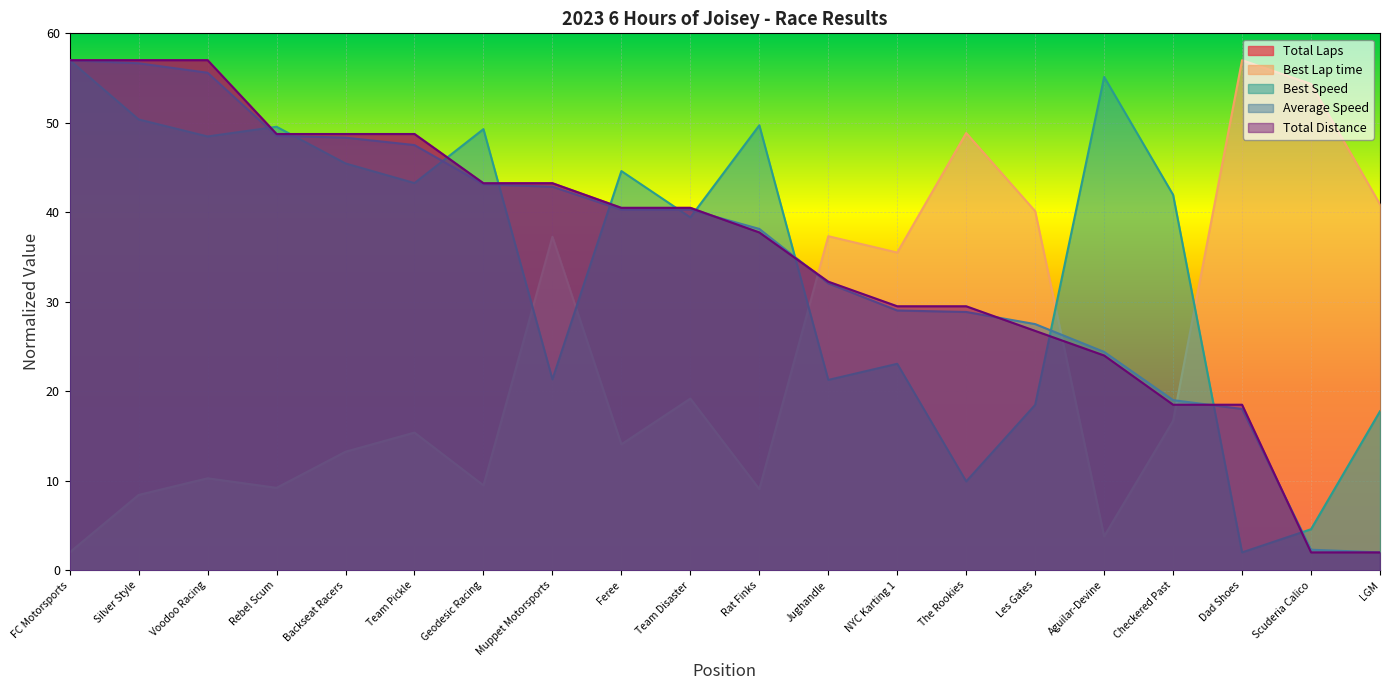

What is the average value of the Total Distance series?

35.3